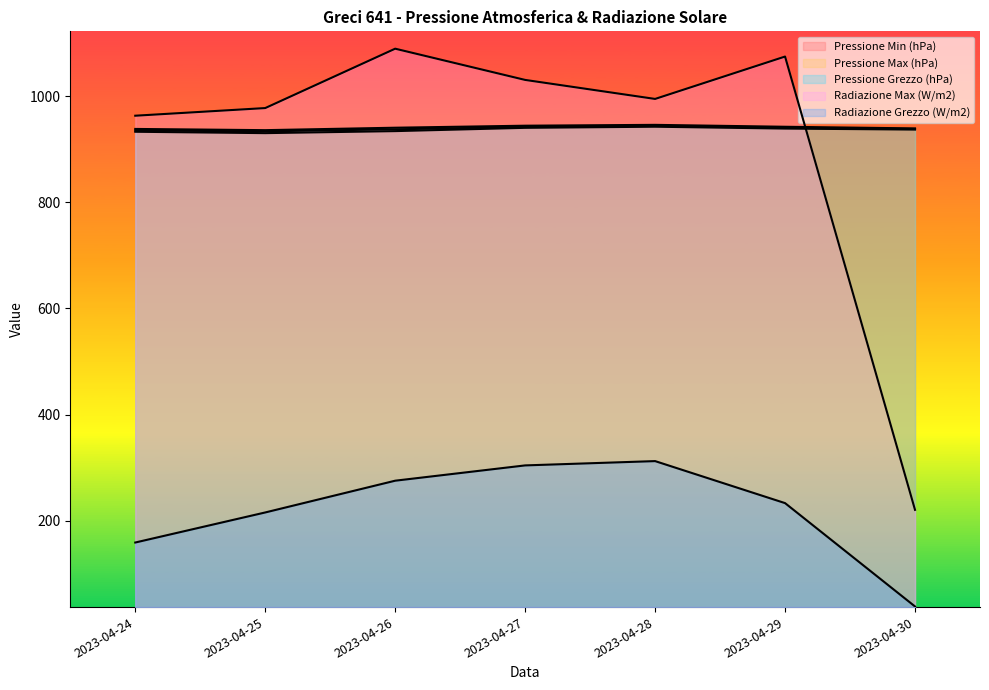

Reading left to right, list all the values displayed in this chart.

Pressione Min (hPa): 2023-04-24=932.7	2023-04-25=930.1	2023-04-26=933.9	2023-04-27=940.1	2023-04-28=942.2	2023-04-29=938.7	2023-04-30=936.8
Pressione Max (hPa): 2023-04-24=938.0	2023-04-25=935.7	2023-04-26=940.3	2023-04-27=944.1	2023-04-28=945.7	2023-04-29=942.1	2023-04-30=939.0
Pressione Grezzo (hPa): 2023-04-24=935.0	2023-04-25=933.5	2023-04-26=937.3	2023-04-27=941.8	2023-04-28=943.8	2023-04-29=940.2	2023-04-30=937.9
Radiazione Max (W/m2): 2023-04-24=962.9	2023-04-25=977.3	2023-04-26=1089.1	2023-04-27=1030.3	2023-04-28=994.5	2023-04-29=1074.3	2023-04-30=220.8
Radiazione Grezzo (W/m2): 2023-04-24=159.3	2023-04-25=215.9	2023-04-26=275.7	2023-04-27=304.5	2023-04-28=312.6	2023-04-29=233.5	2023-04-30=38.9